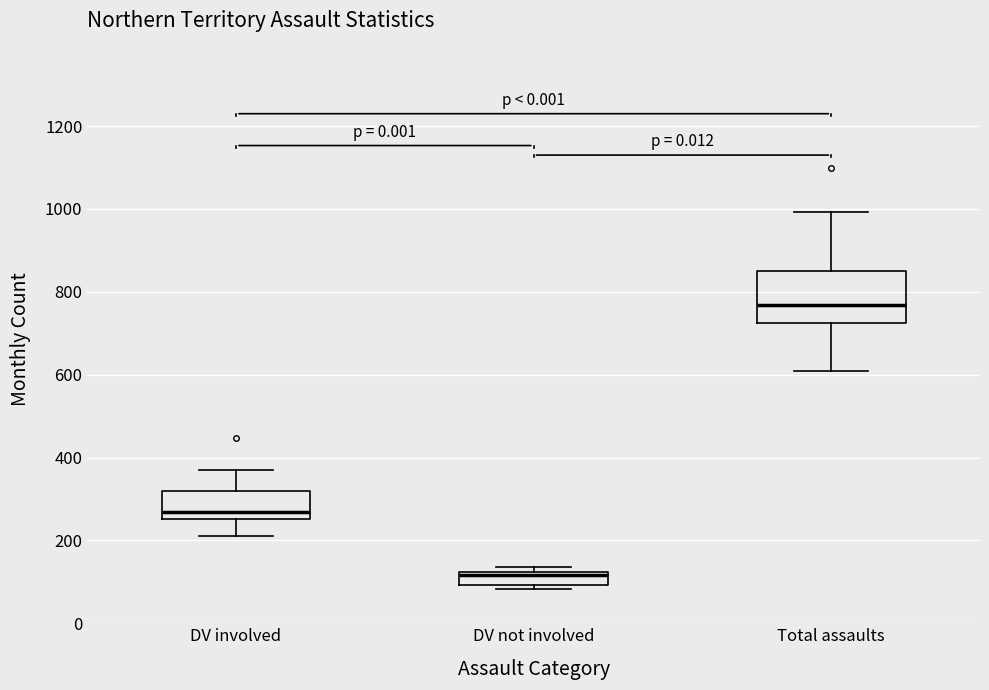

Comparing the boxes themselves (not the whiskers), which one is the tallest?

Total assaults